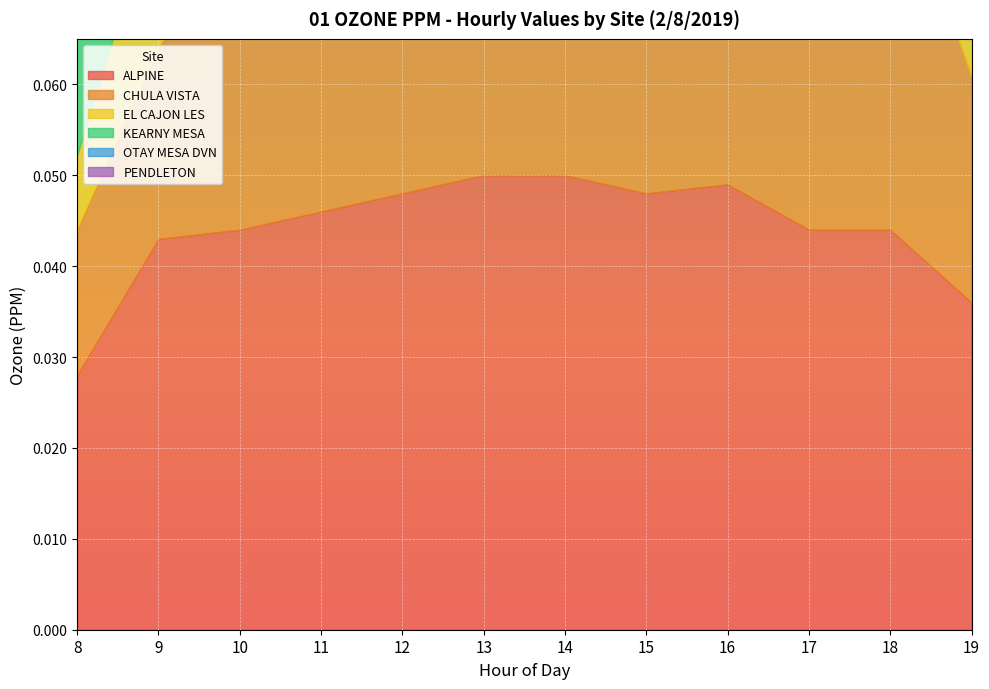

Rank the categories by OTAY MESA DVN value from highest to lowest.

13, 14, 12, 15, 11, 16, 19, 17, 18, 10, 9, 8